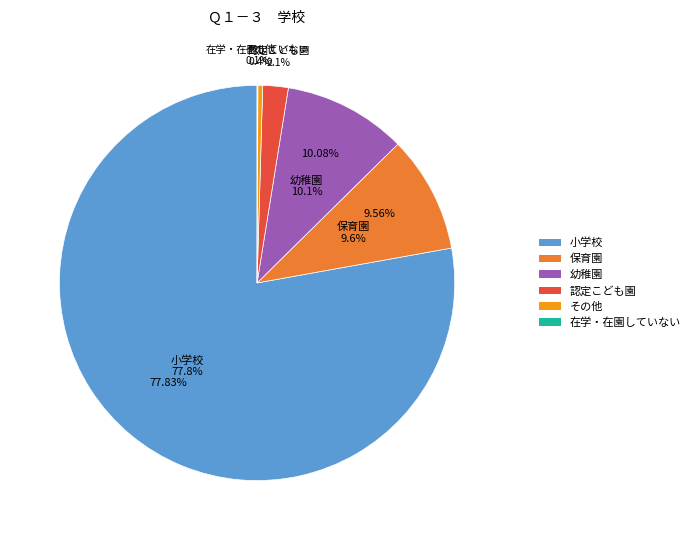

How many slices are in this pie chart?

6